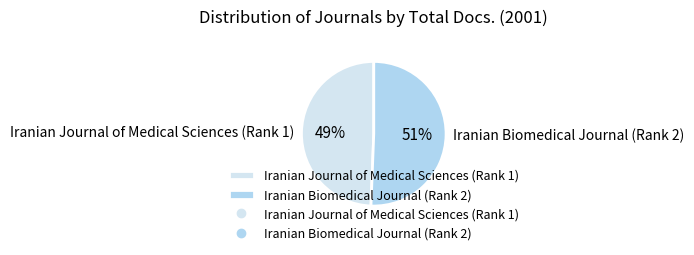

Approximately how many times larger is the value at Iranian Biomedical Journal (Rank 2) compared to Iranian Journal of Medical Sciences (Rank 1)?

1.0